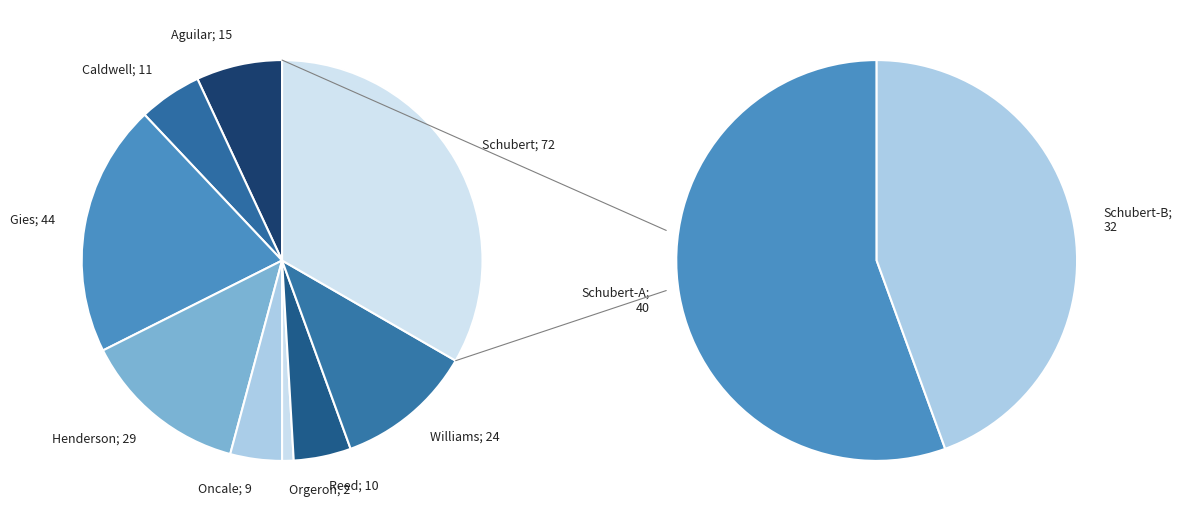

Is there a majority slice in this chart?

No